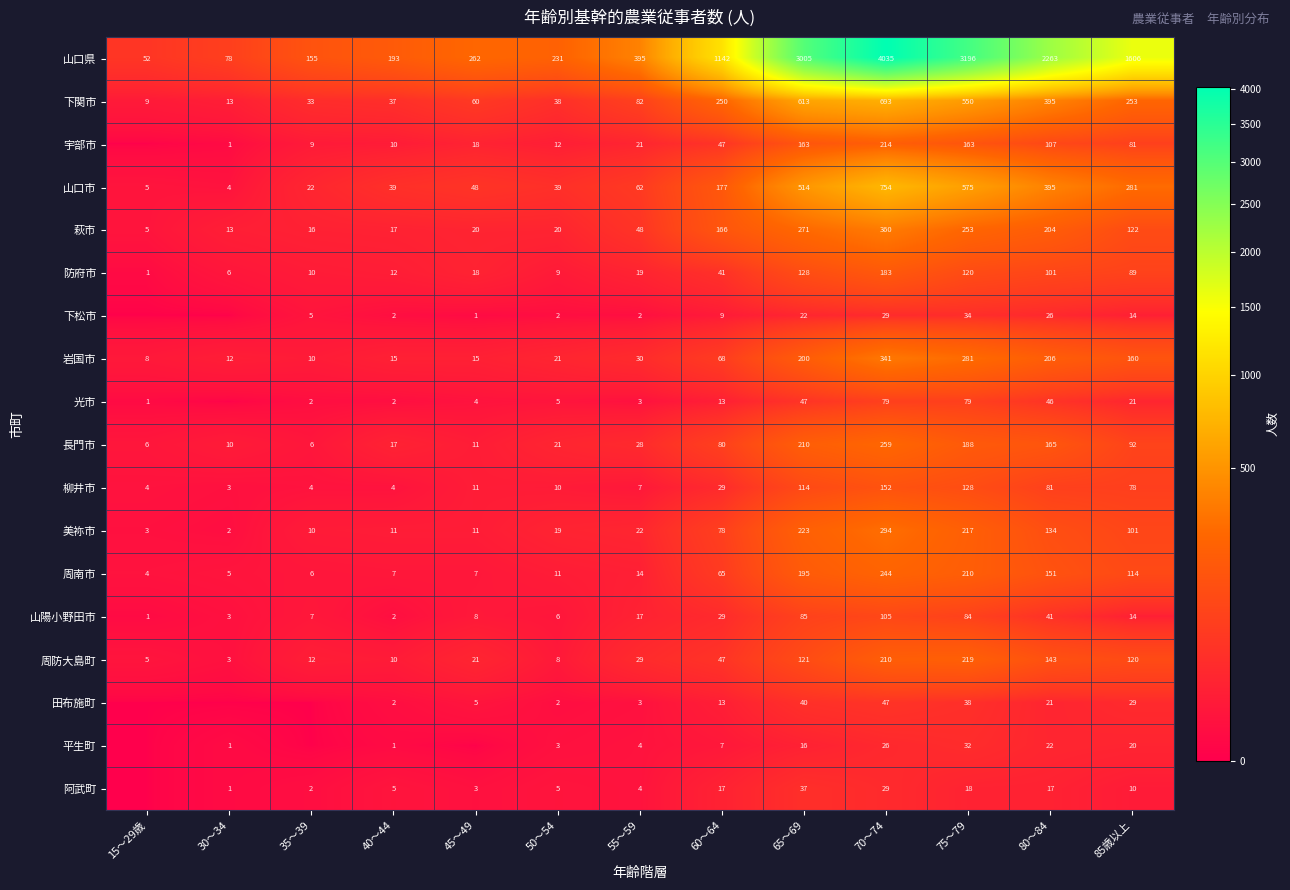

Count the number of categories in the chart.

13